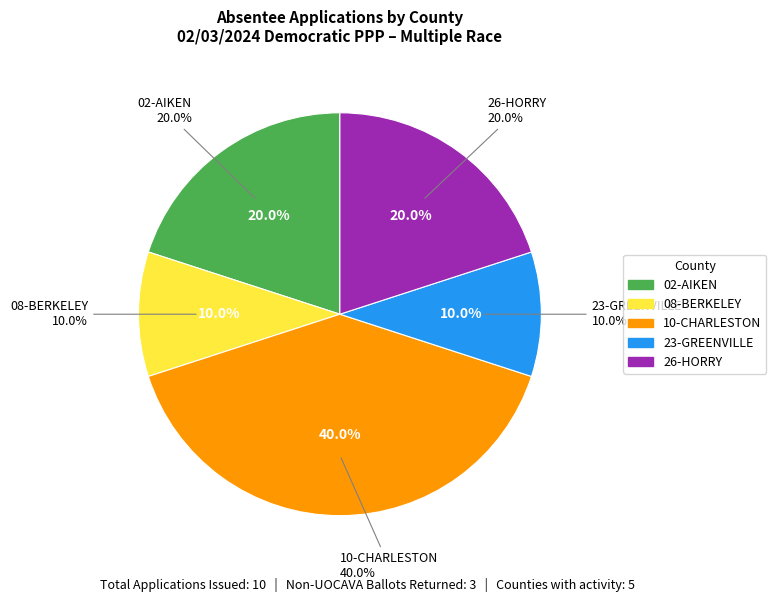

Is the sum of 26-HORRY and 02-AIKEN greater than half?

No